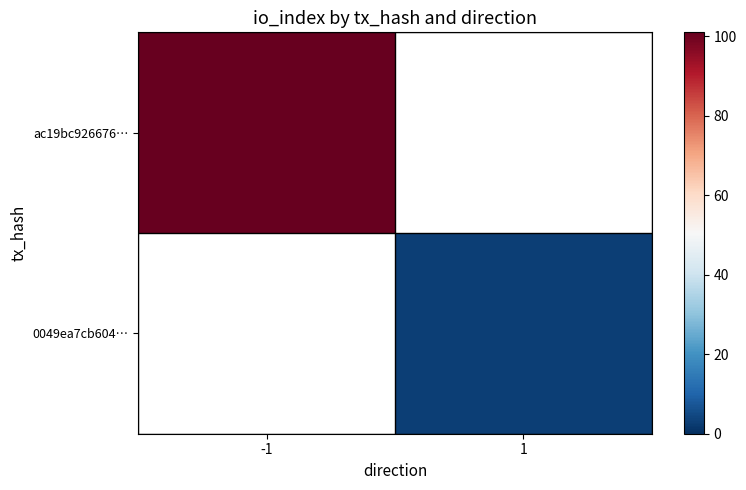

Is the value of ac19bc926676… at 1 greater than the value of 0049ea7cb604… at 1?

No